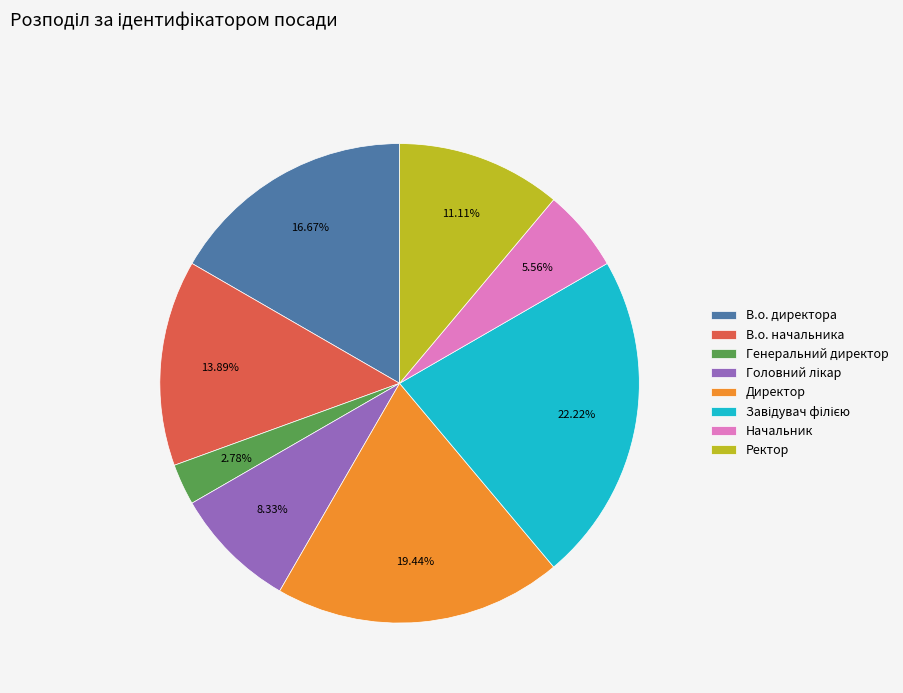

Between В.о. начальника and Начальник, which is larger?

В.о. начальника